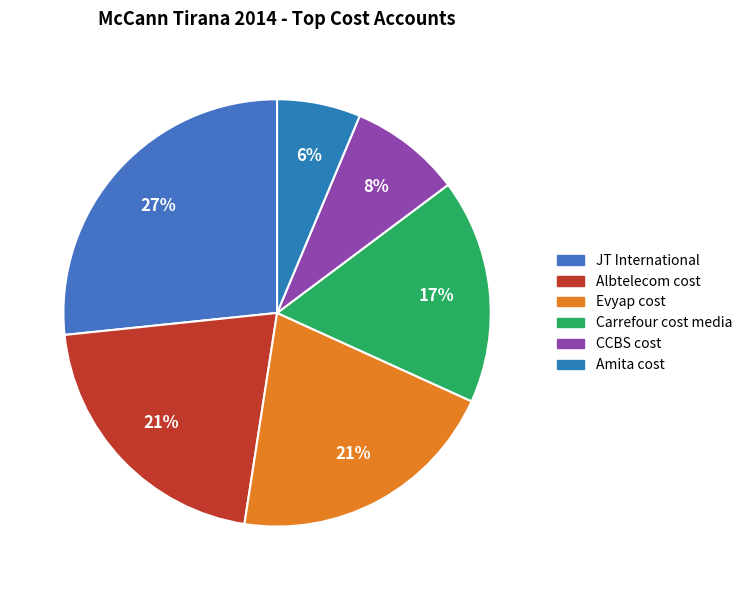

What is the smallest slice in the pie chart?

Amita cost